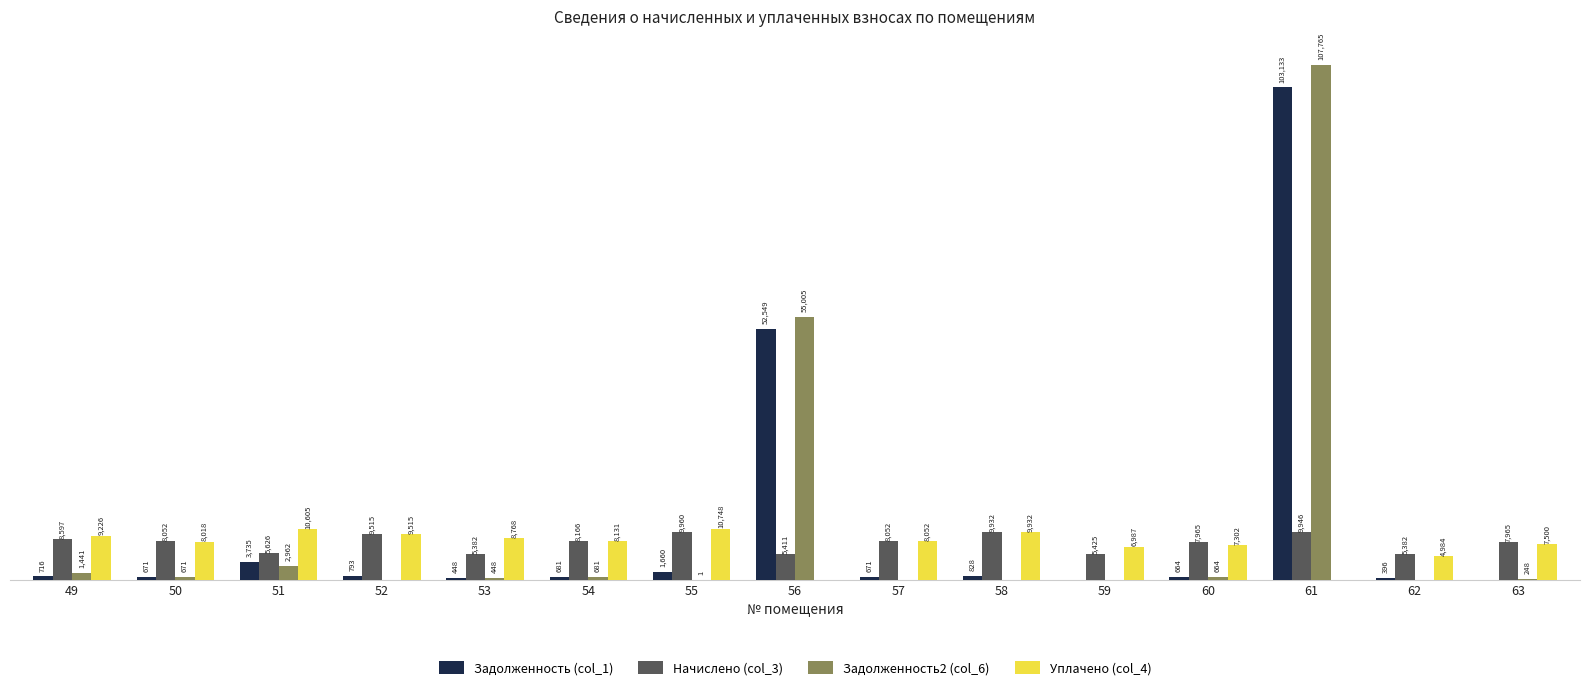

Which series changed the most between 53 and 59?

Уплачено (col_4)